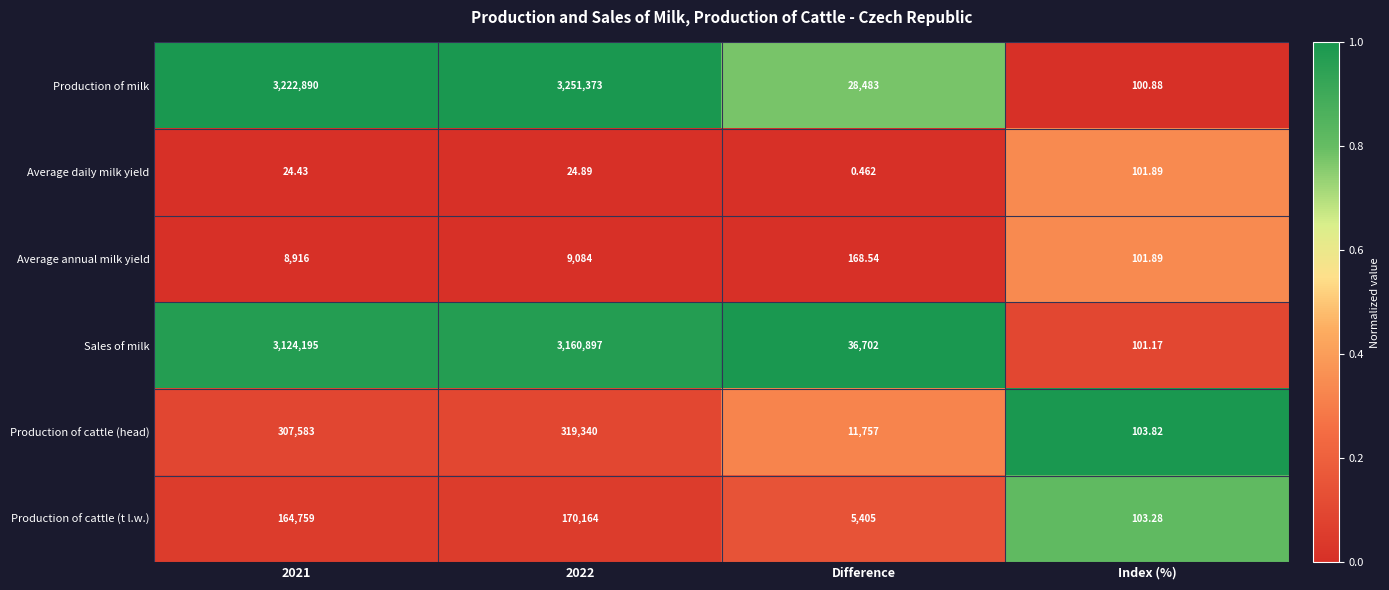

Count the number of categories in the chart.

4